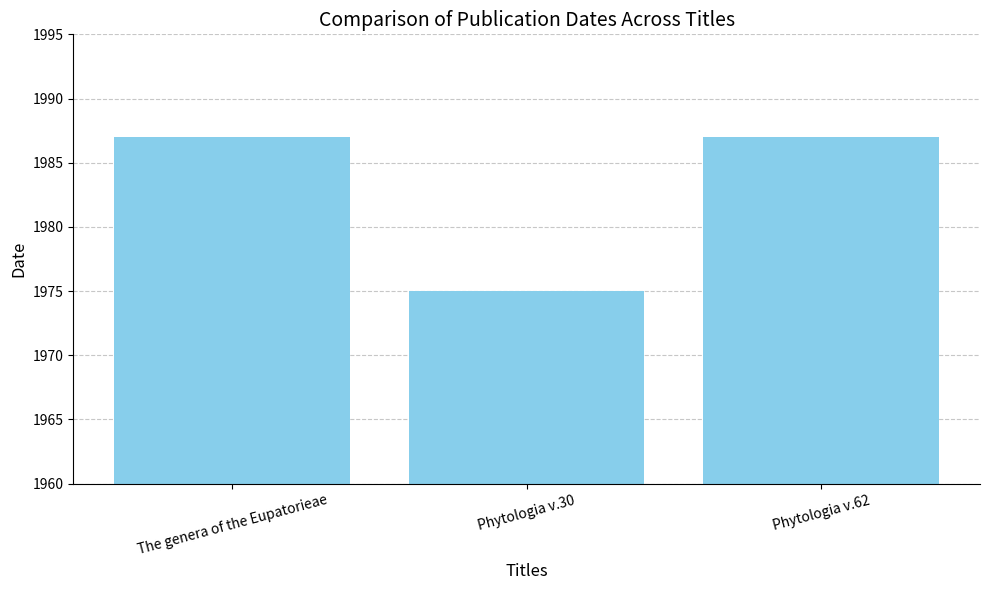

Between The genera of the Eupatorieae and Phytologia v.30, which is larger?

The genera of the Eupatorieae